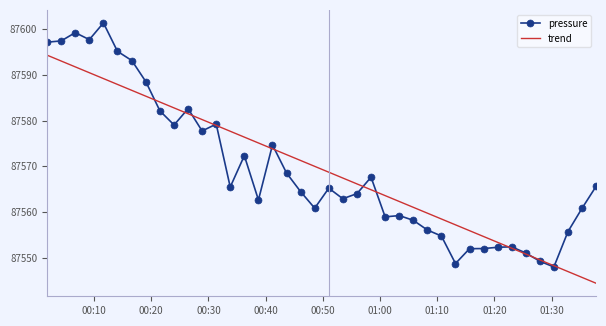

What are all the series names shown in the legend?

pressure, trend